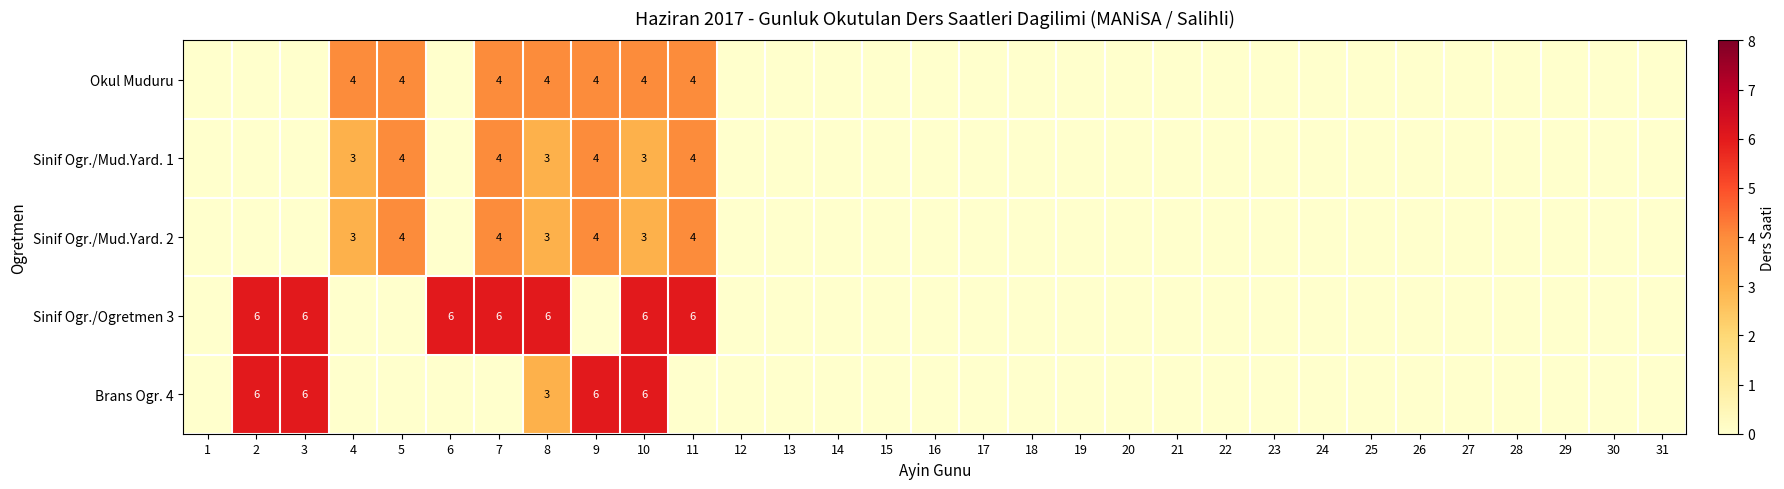

True or false: Sinif Ogr./Mud.Yard. 1 has a value of 3 at 8.

True